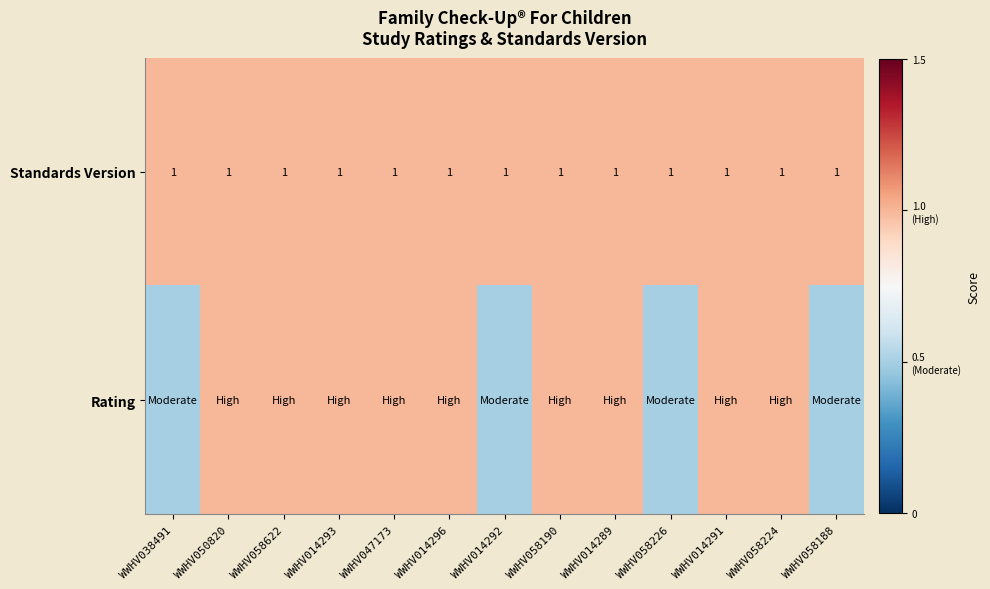

What is the approximate value of Standards Version at WWHV014296?

1.0